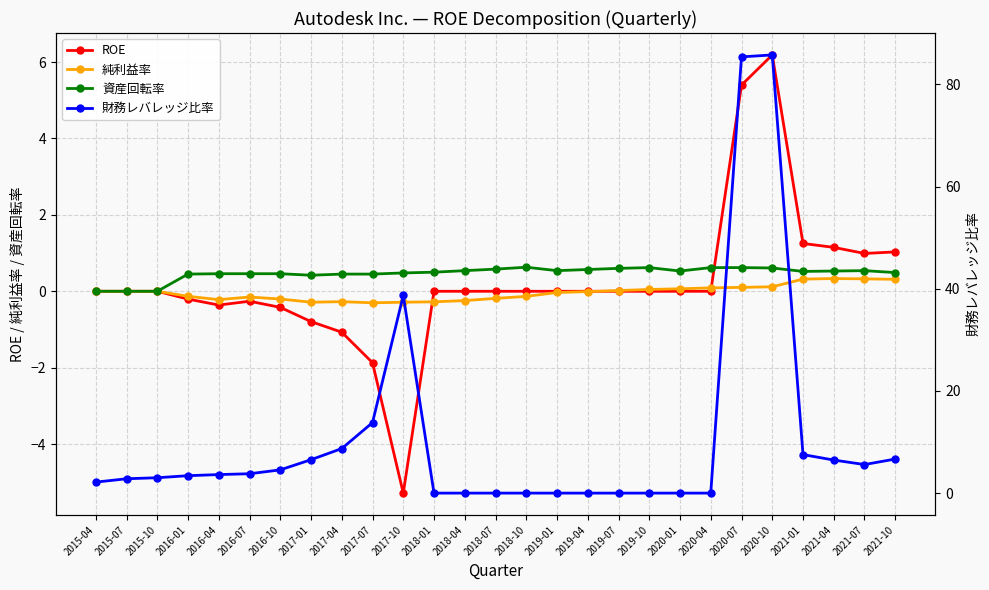

The value of 財務レバレッジ比率 at 2021-10 is 4.0. True or false?

False